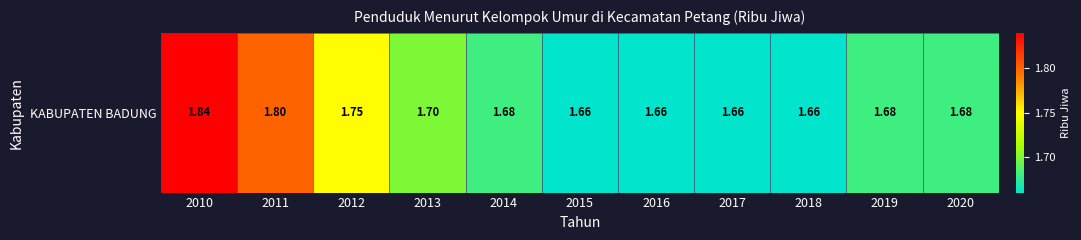

Reading left to right, list all the values displayed in this chart.

2010=1.8	2011=1.8	2012=1.8	2013=1.7	2014=1.7	2015=1.7	2016=1.7	2017=1.7	2018=1.7	2019=1.7	2020=1.7